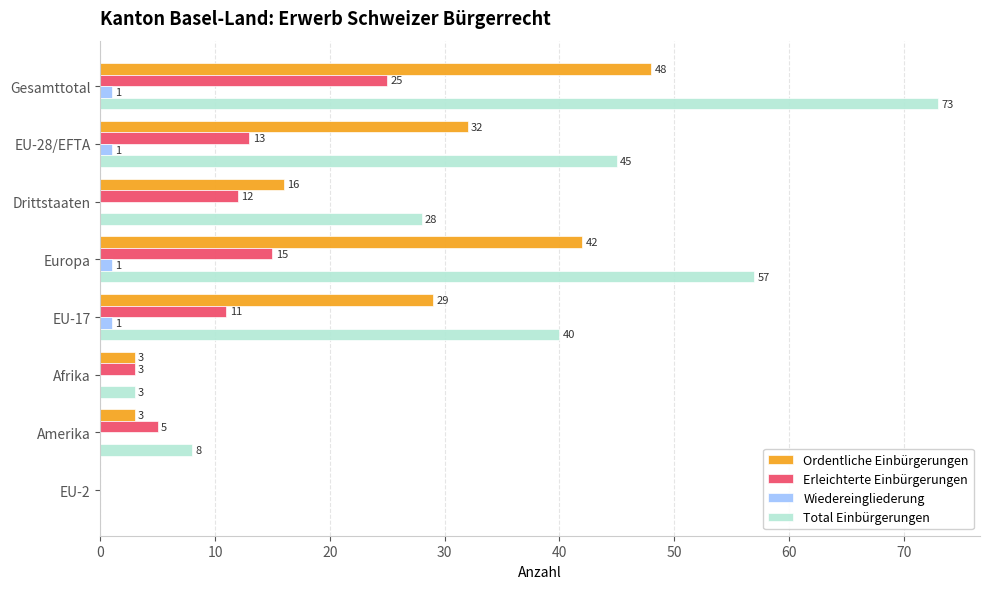

The value of Ordentliche Einbürgerungen at EU-2 is 0. True or false?

True